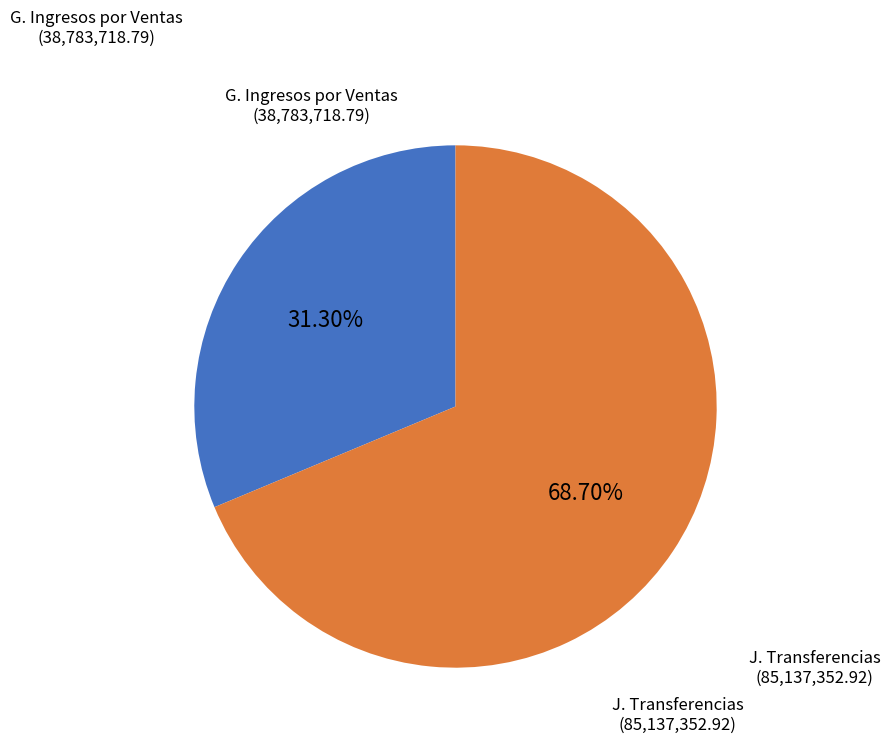

To the nearest percent, what is the difference between the largest and smallest slice percentages?

37%